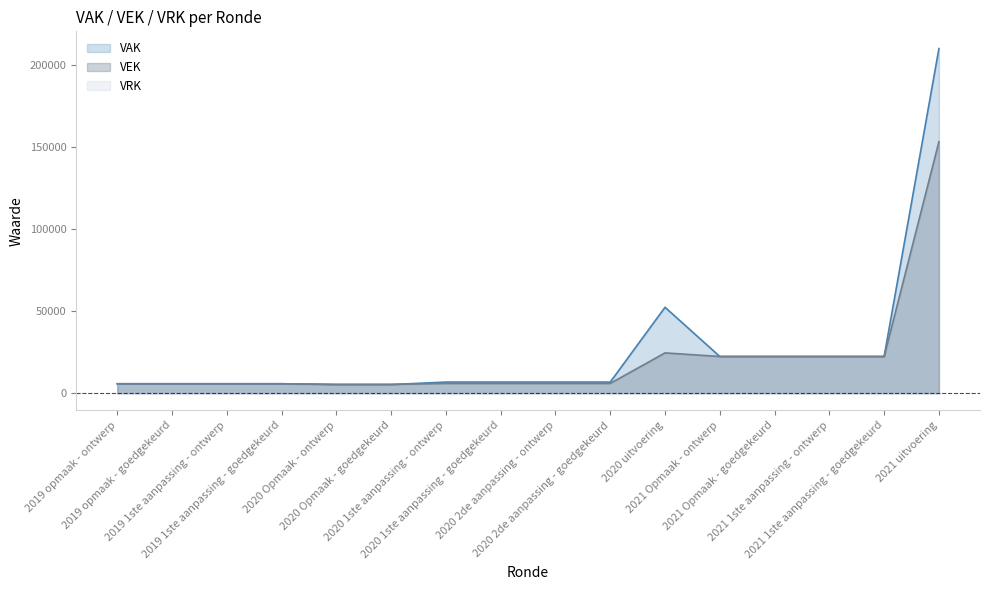

At which category does the chart reach its peak across all series?

2021 uitvoering